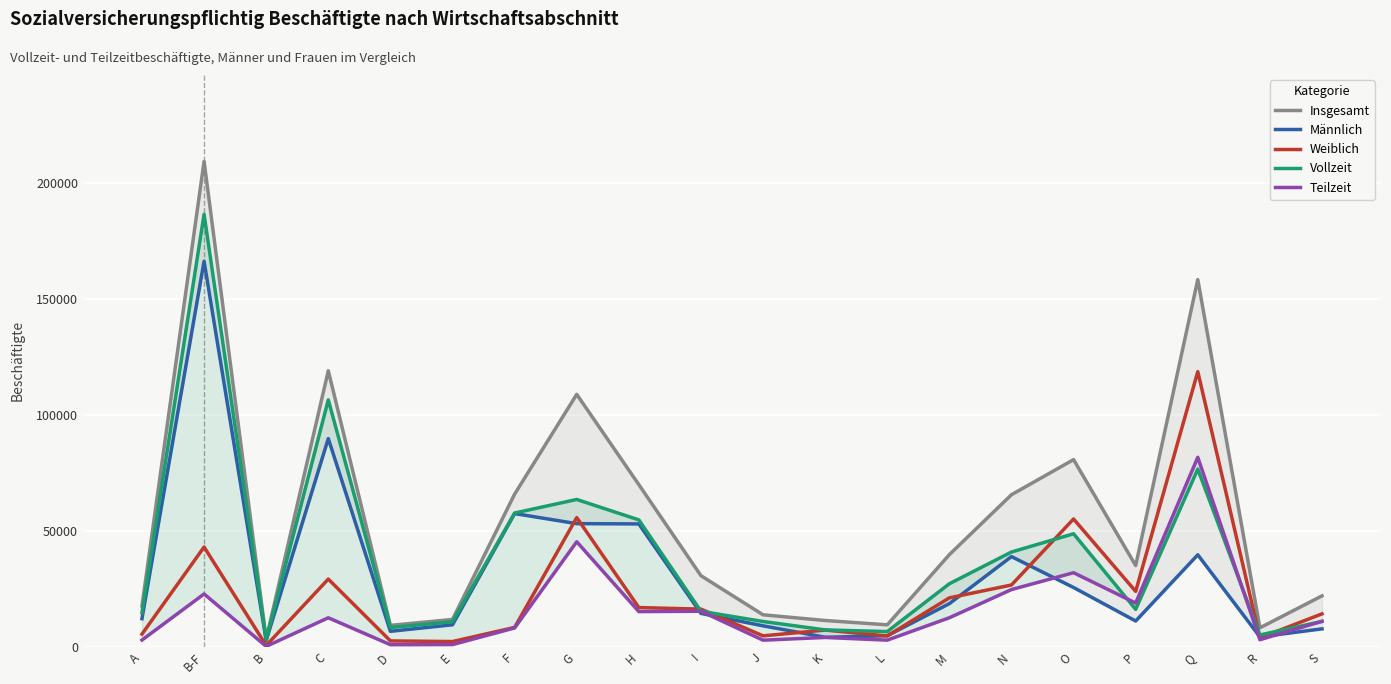

What is the maximum value shown in the chart?

209343